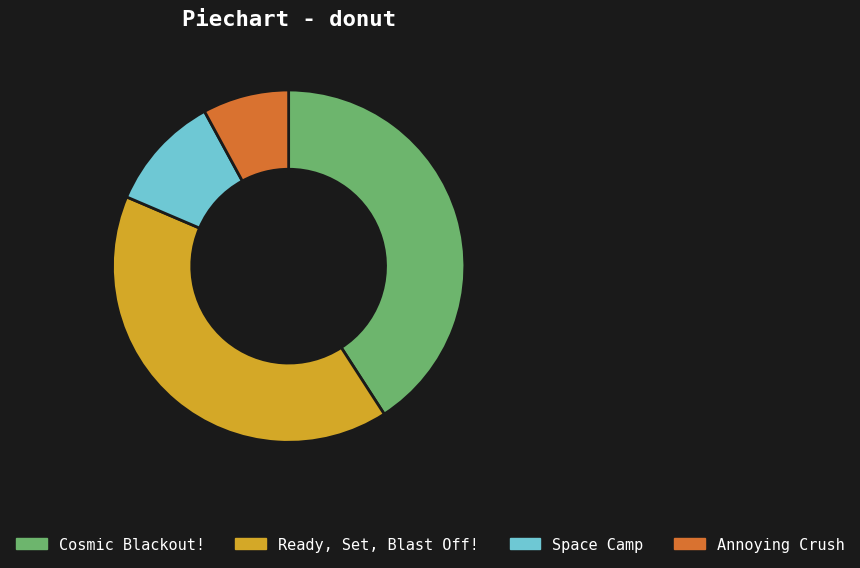

Does any single category account for the majority?

No